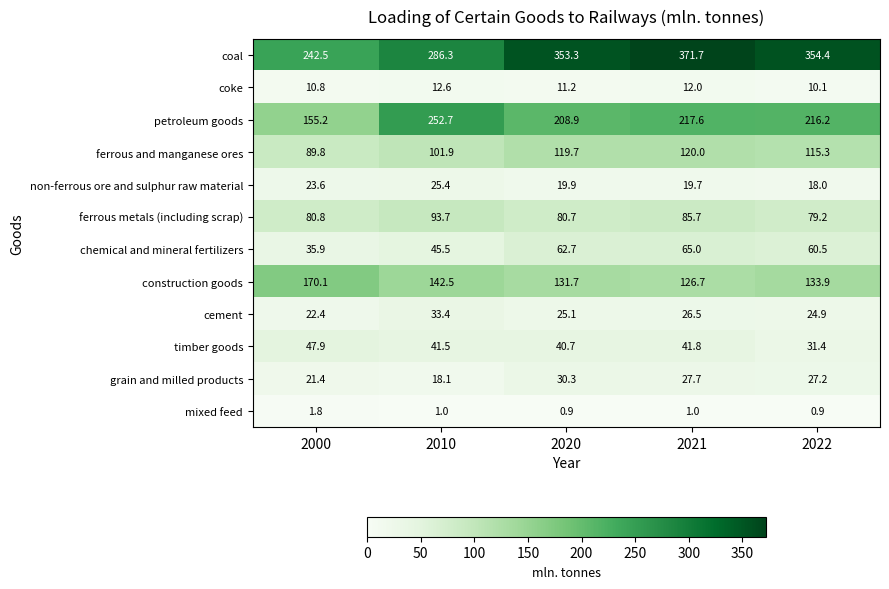

Is it true that coal equals 354.4 at 2022?

True